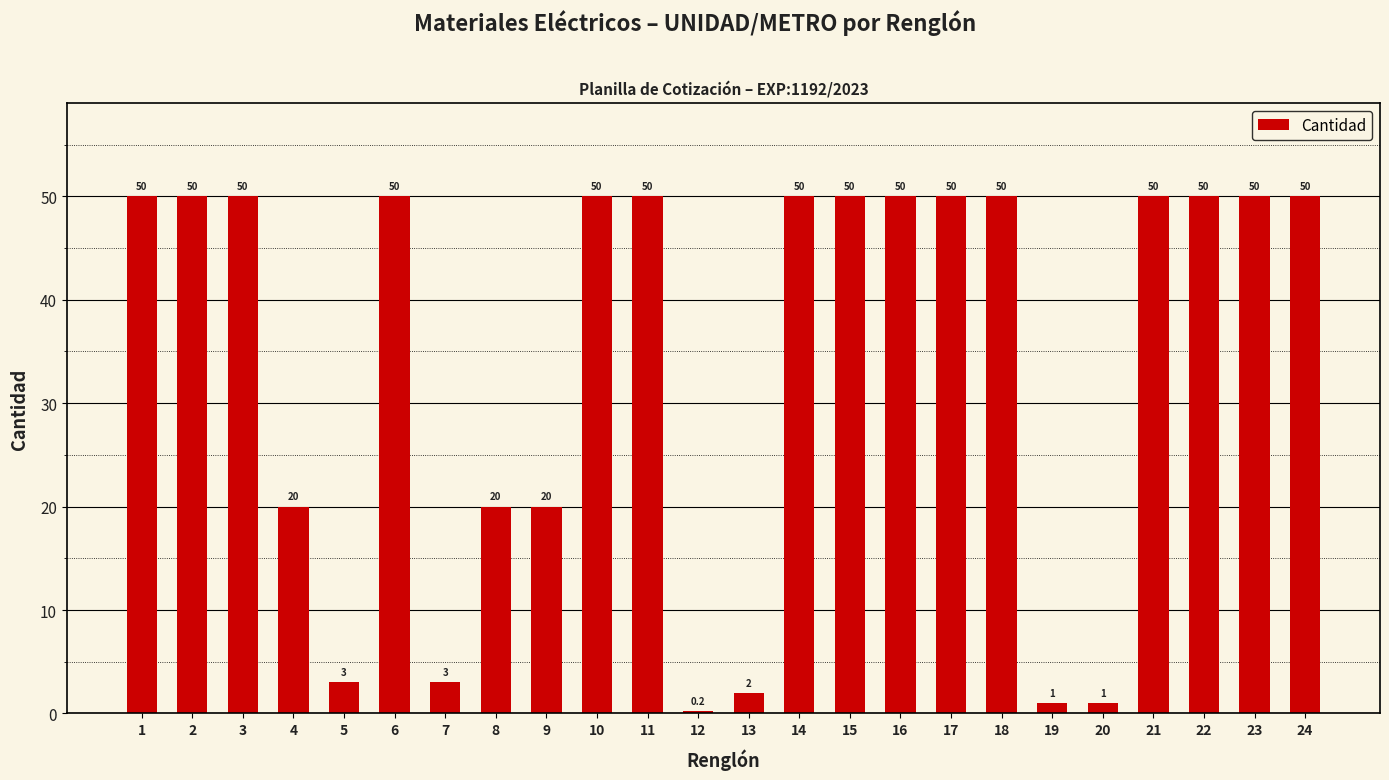

What is the sum of the values at 14 and 17?

100.0